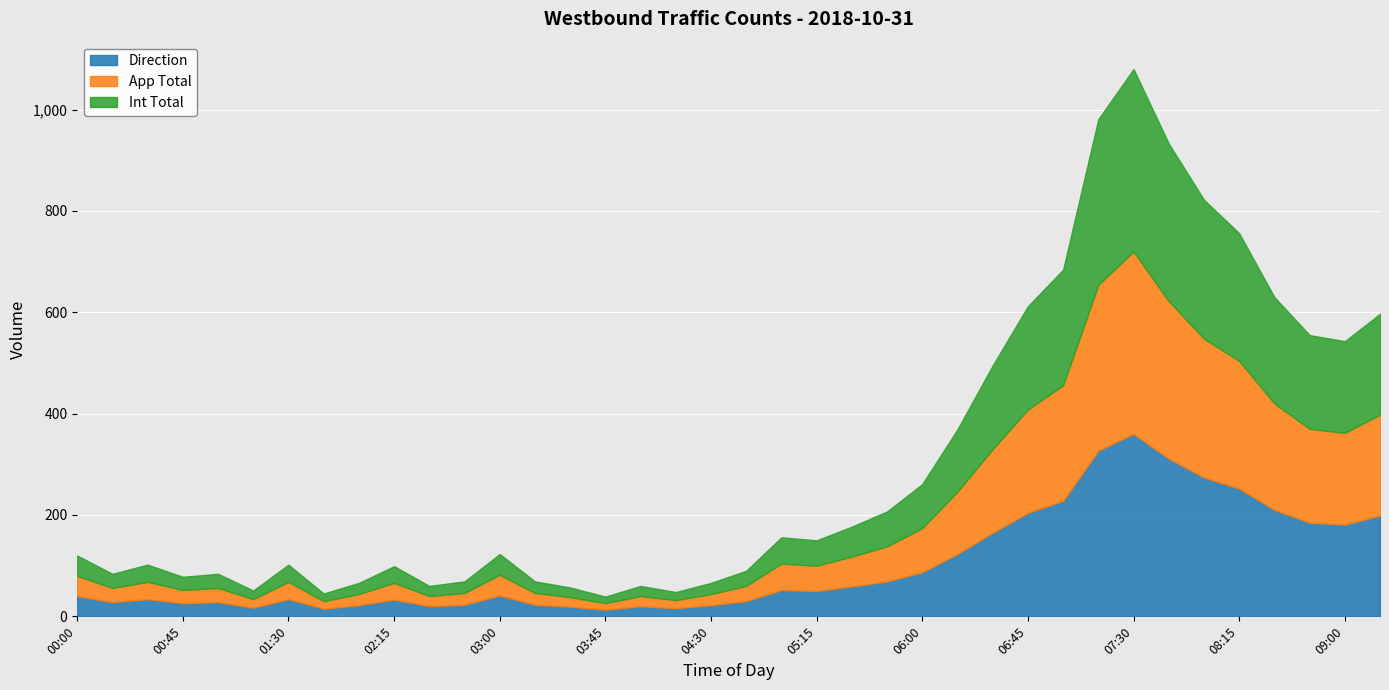

What is the label of the 11th point from the left?

02:30